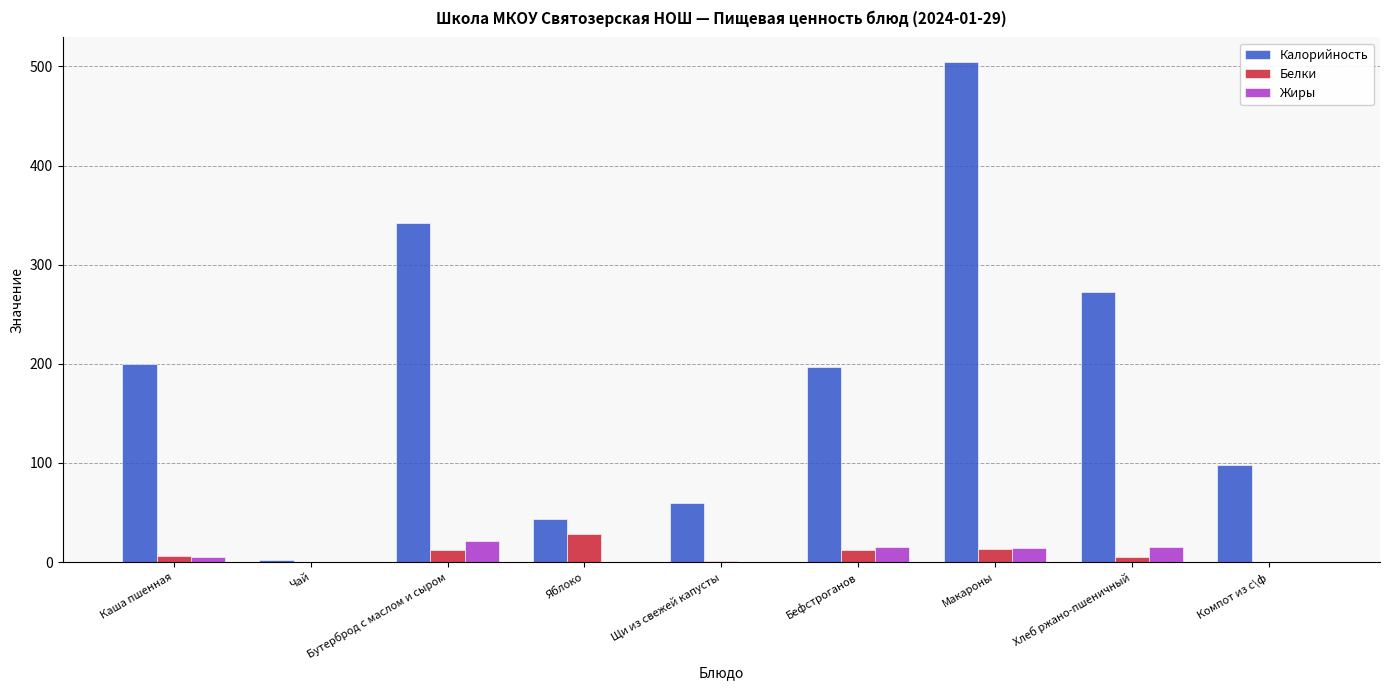

Which series has the largest range (max minus min)?

Калорийность